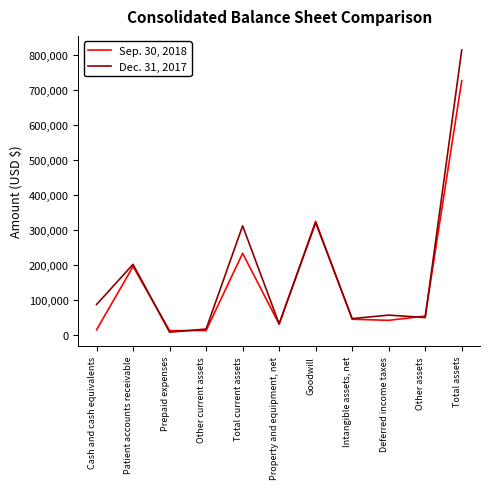

At Total current assets, list the series in order from smallest to largest.

Sep. 30, 2018, Dec. 31, 2017